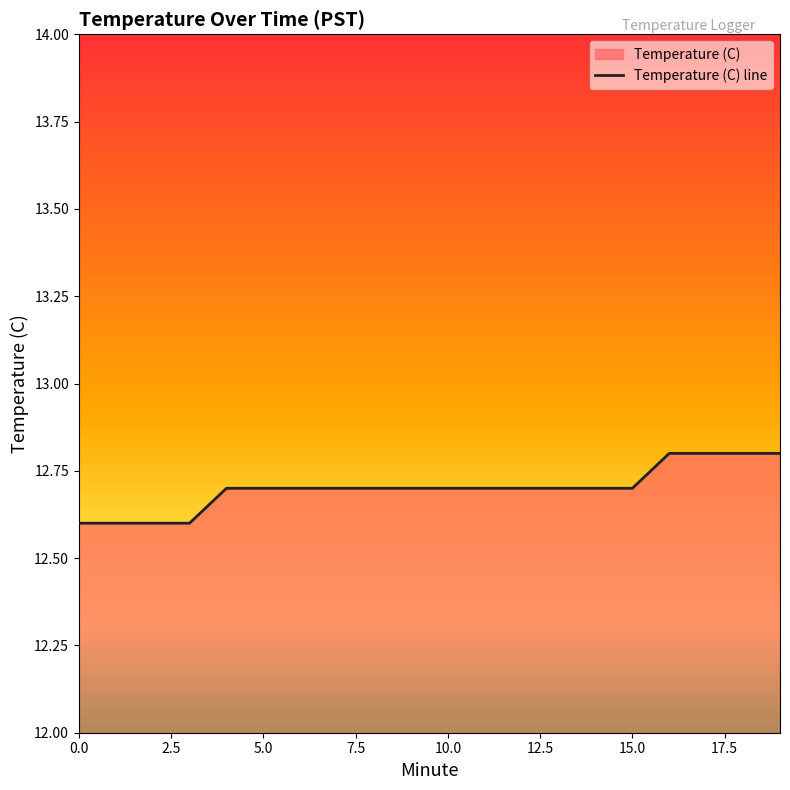

Which has a higher value, 6 or 18?

18